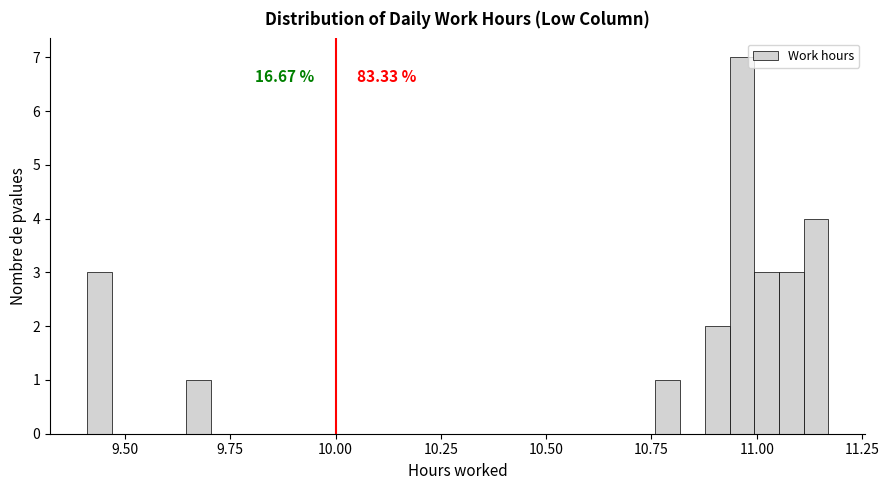

Around what value on the x-axis is the tallest bar? Give the approximate position of its centre, as read against the axis.

10.95